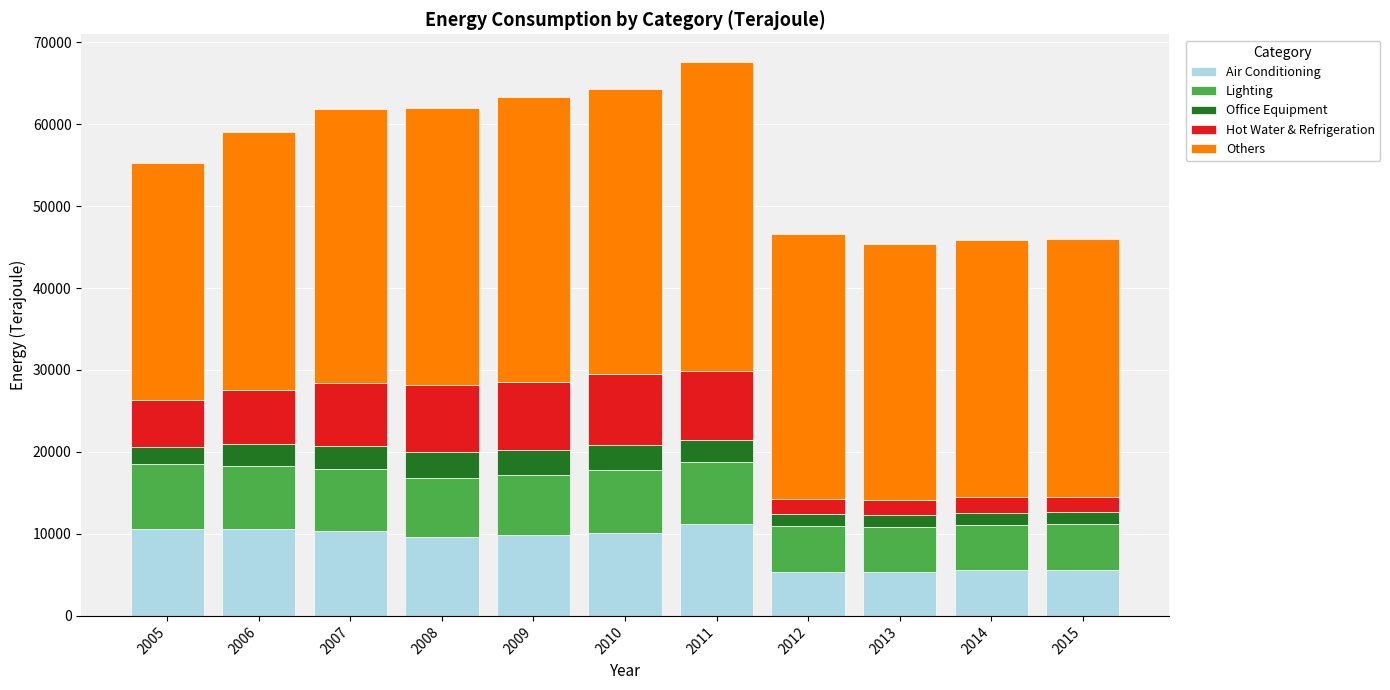

True or false: Air Conditioning has a value of 5402 at 2012.

True